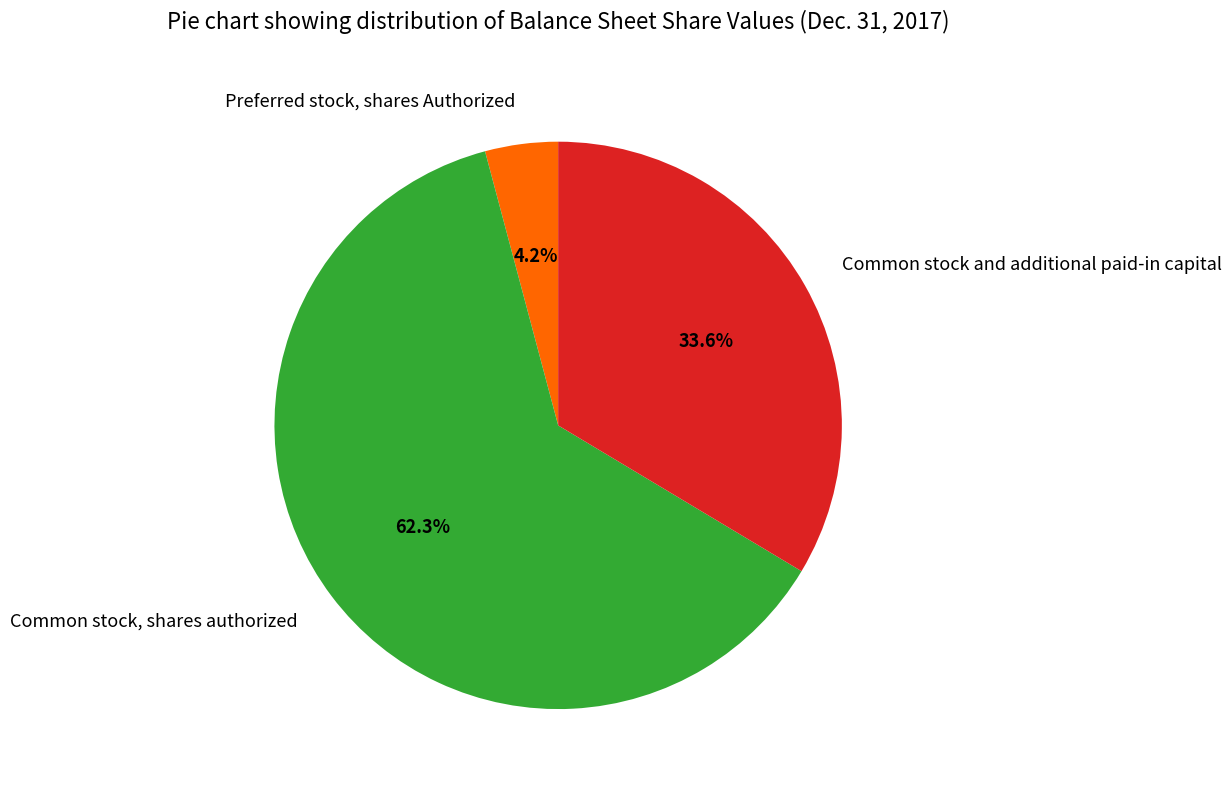

What is the ratio of the value at Common stock and additional paid-in capital to the value at Common stock, shares authorized?

0.5